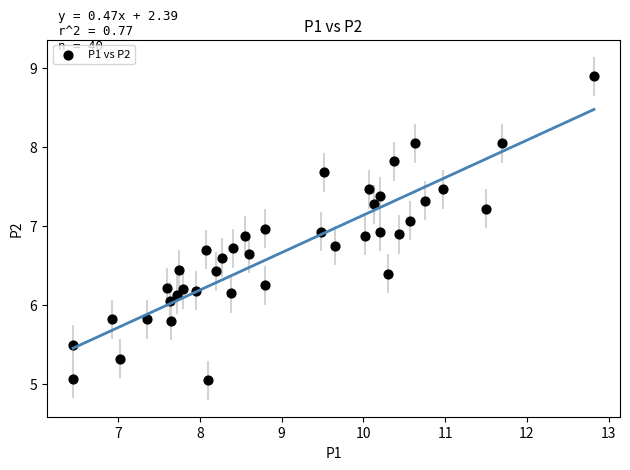

What is the range of X values (max minus min)?

6.4